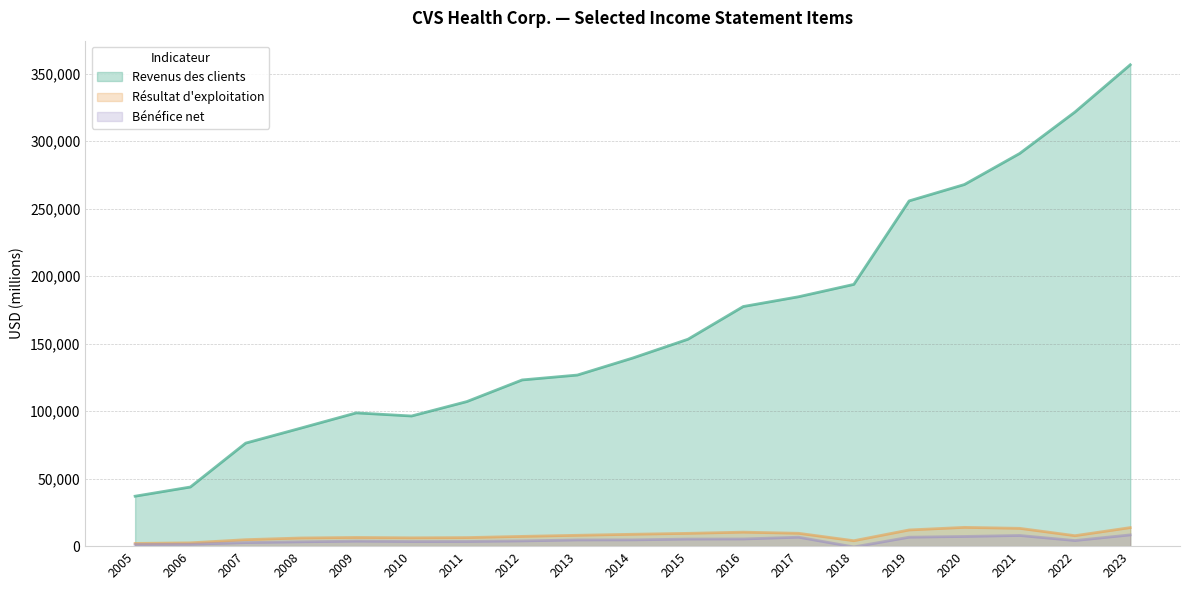

List the series in order of their peak value, lowest first.

Bénéfice net, Résultat d'exploitation, Revenus des clients